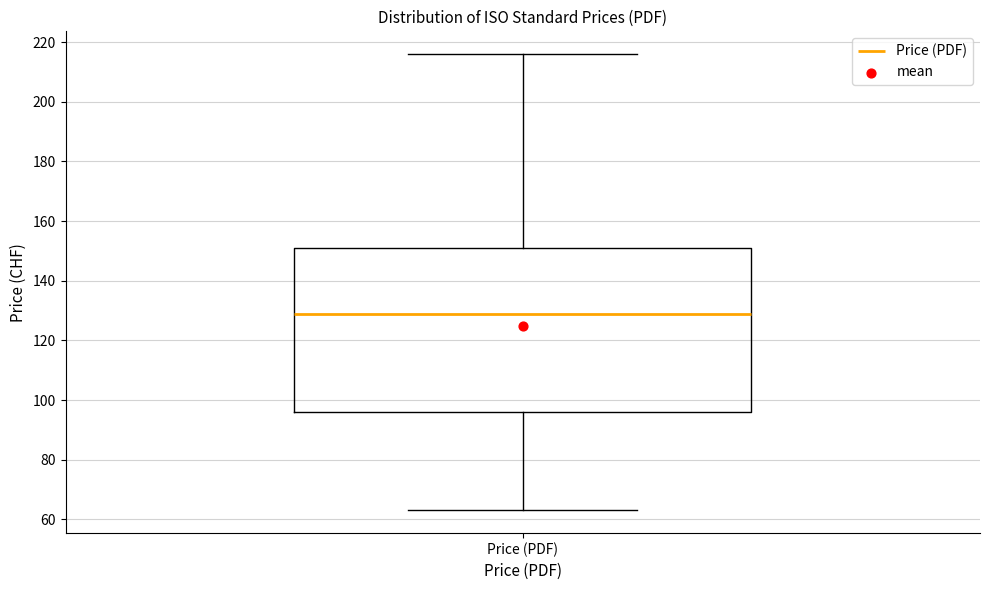

Transcribe this box plot: give where the median line is, the range the box spans, and where the two whiskers end, as read against the y-axis. The values are not printed on the chart, so give them approximately, as read against the axis.

median 130, box 96 to 152, whiskers 64 to 216